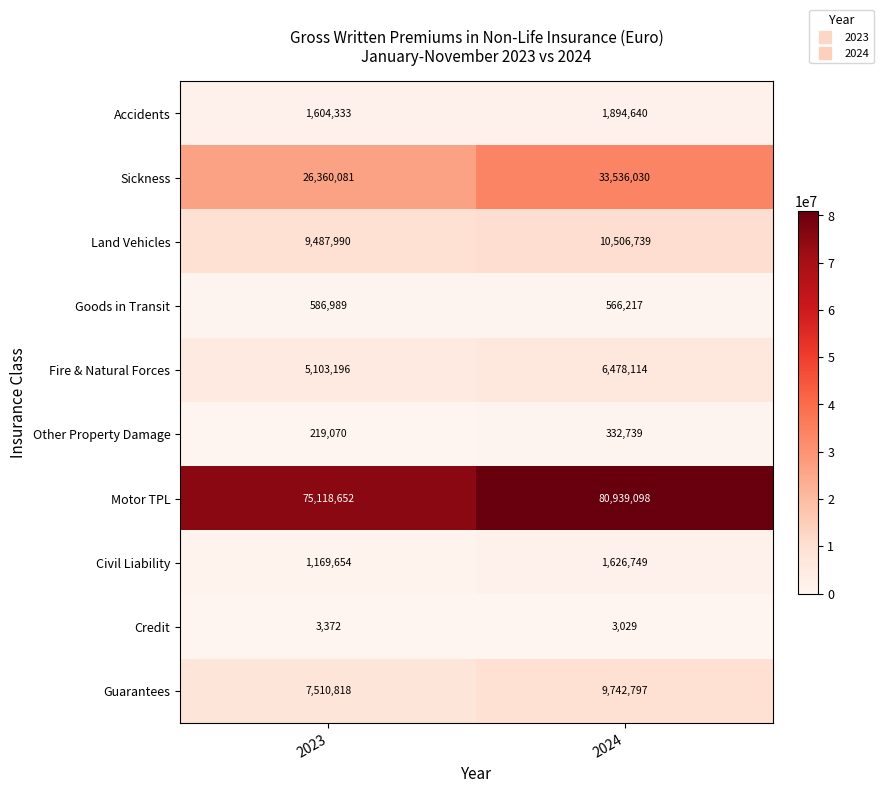

Is it true that Other Property Damage equals 219070 at 2023?

True